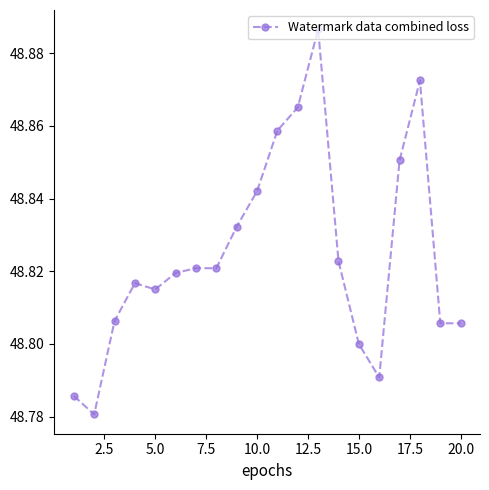

What is the sum of all values?

976.5